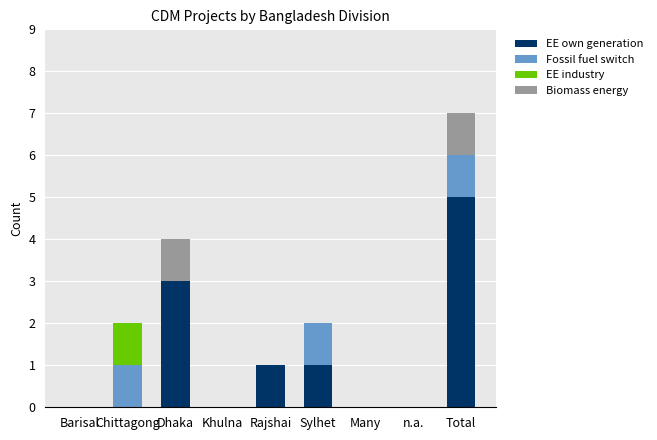

At which label does EE own generation reach its peak?

Total